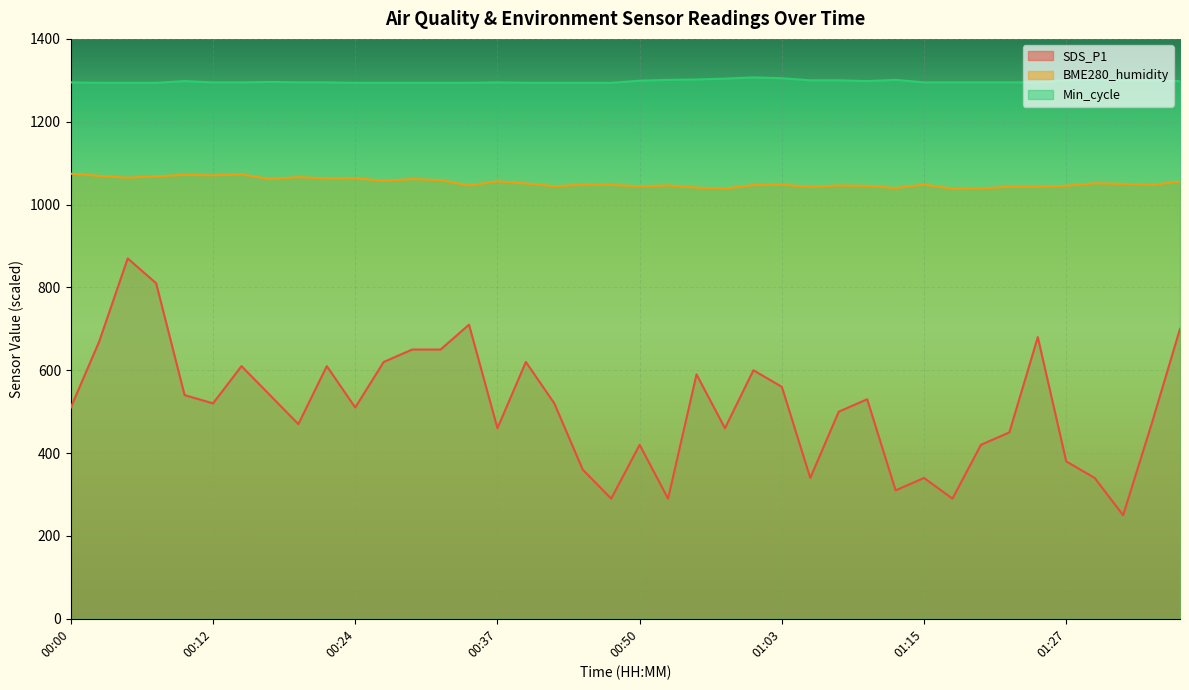

What is the sum of all SDS_P1 values?

20460.0